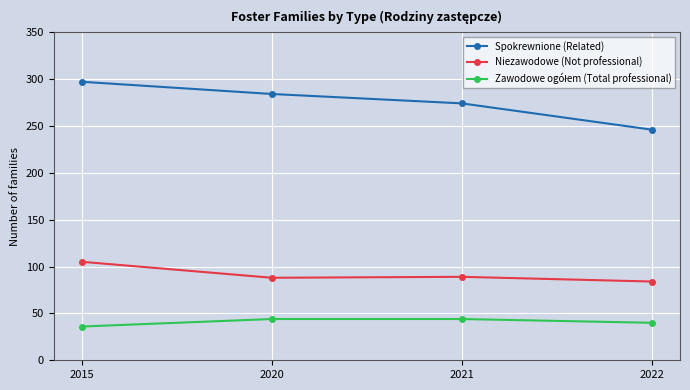

True or false: Niezawodowe (Not professional) and Spokrewnione (Related) cross at least once.

False